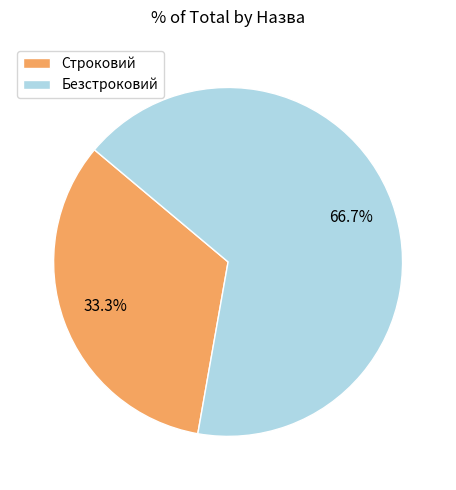

Rank the categories by value from lowest to highest.

Строковий, Безстроковий